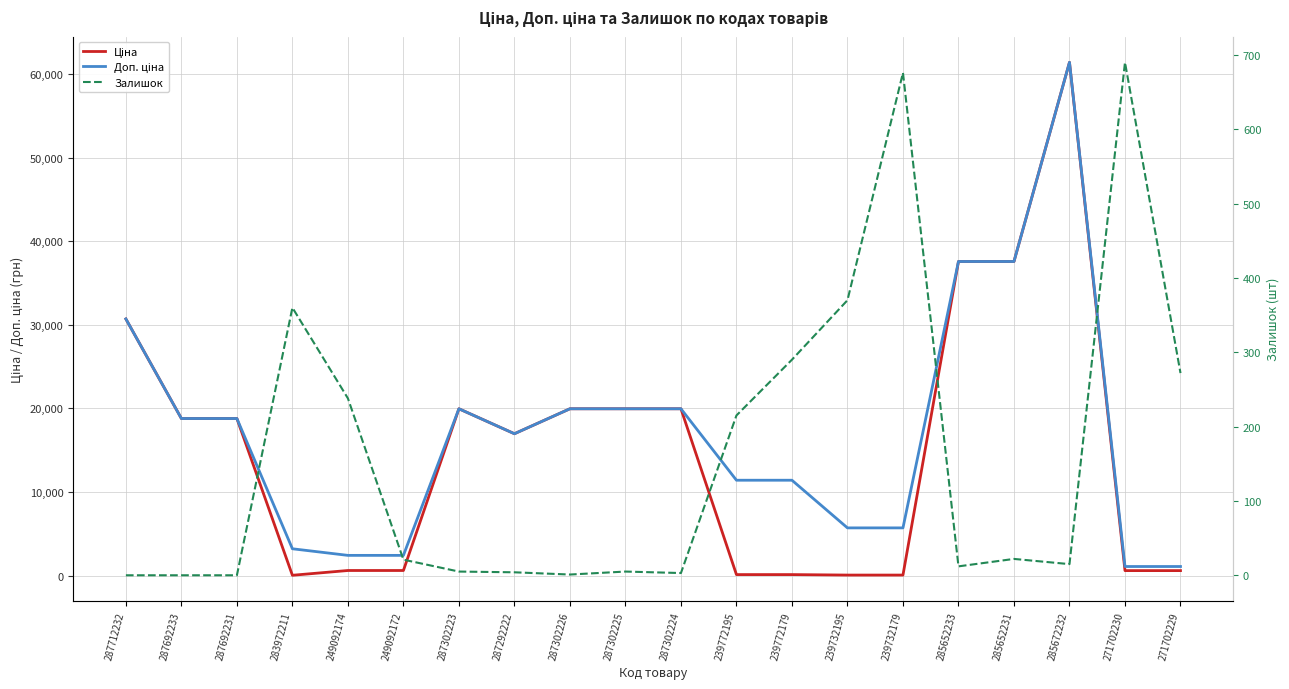

What is the label of the 19th point from the right?

287692233